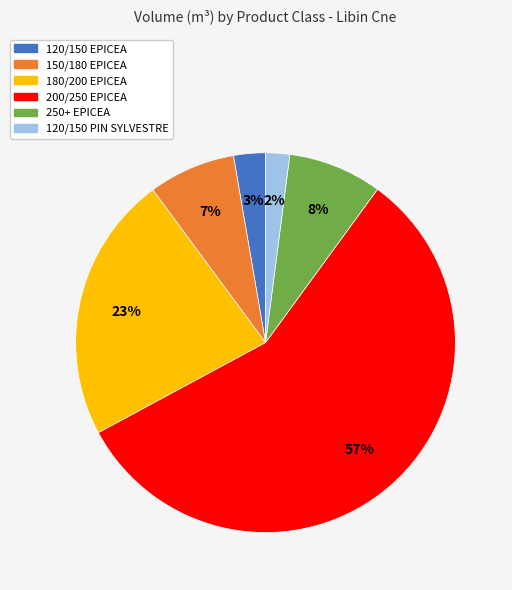

Which category accounts for the majority?

200/250 EPICEA